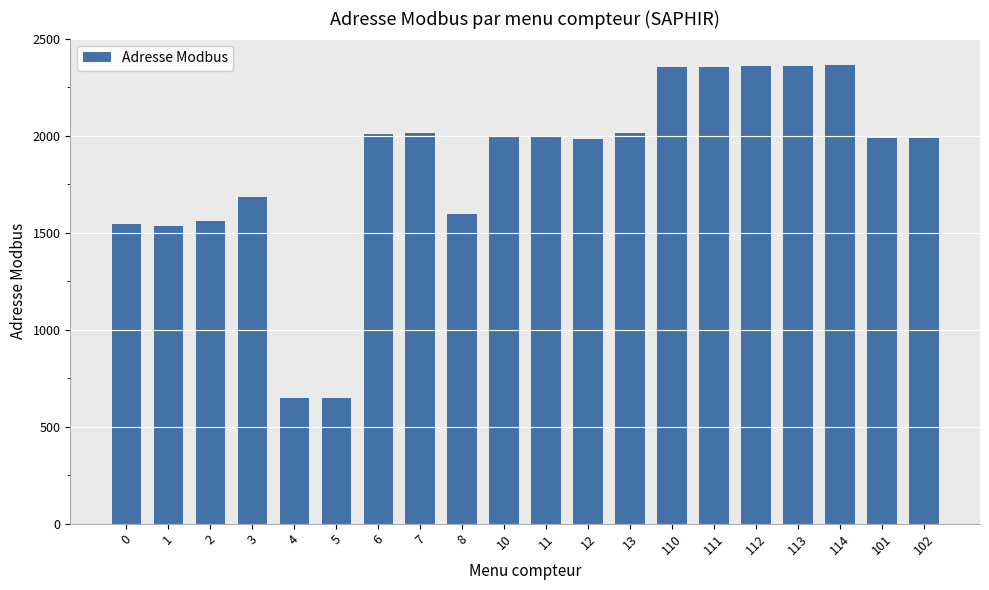

What is the label of the 16th bar from the left?

112